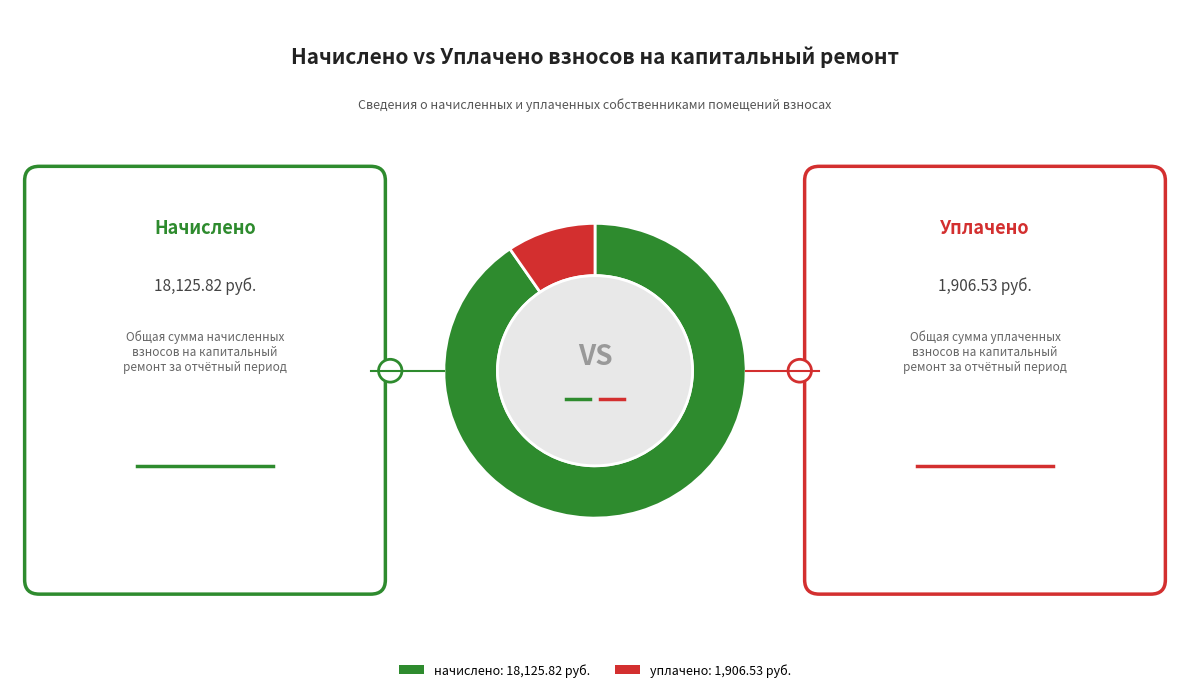

Is there a majority slice in this chart?

Yes